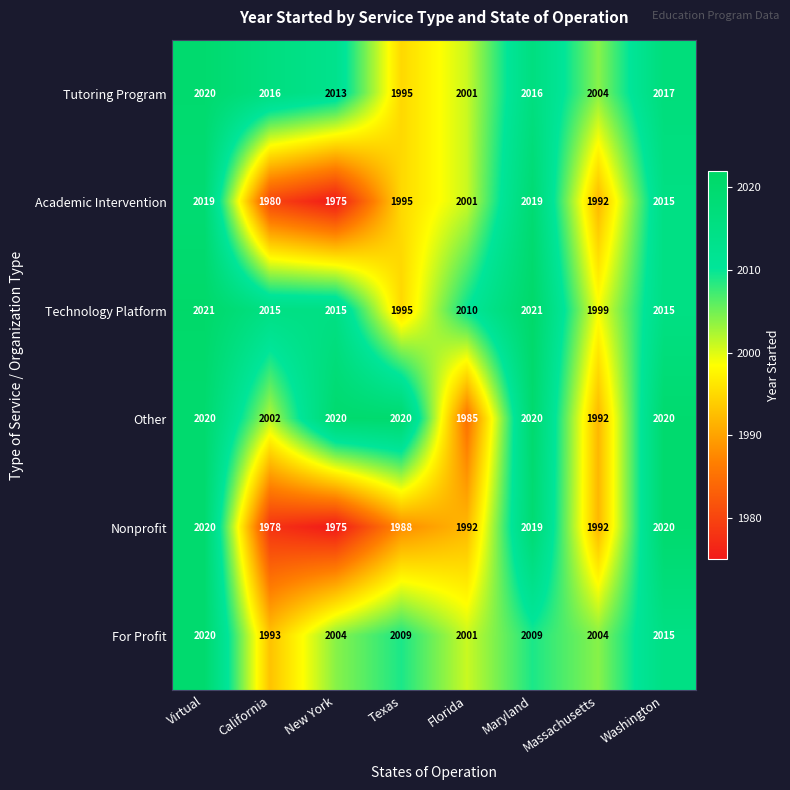

What is the total value across all series at Virtual?

12120